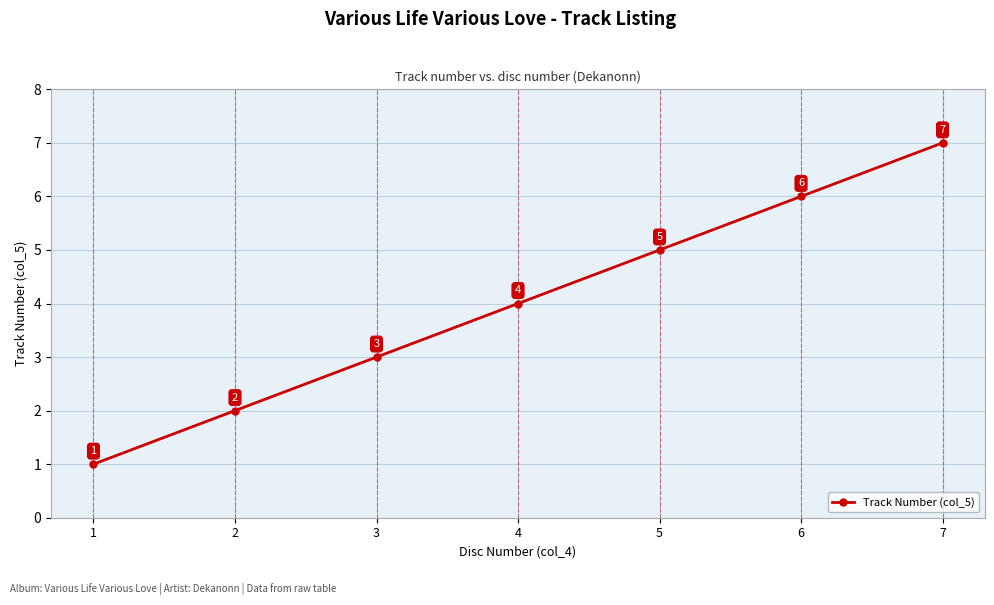

What is the value of the 6th point from the left?

6